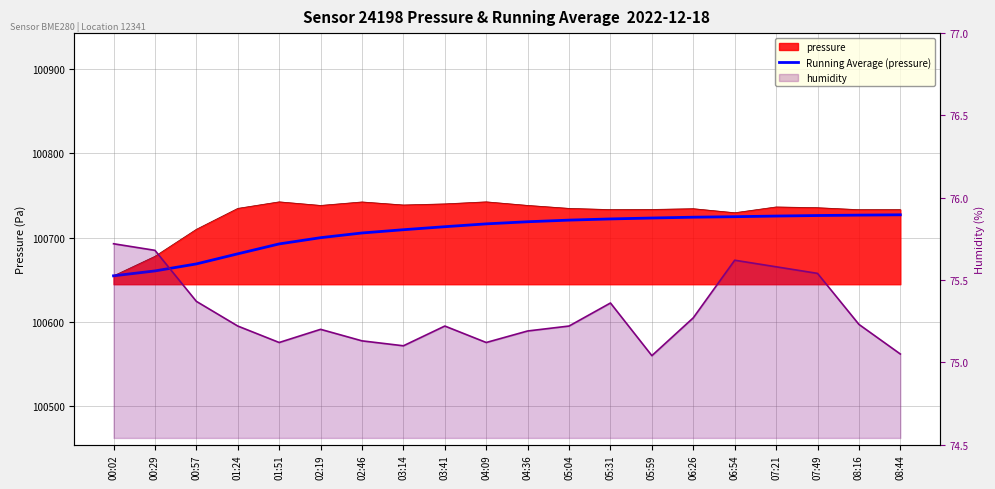

What is the ratio of the value at 02:19 to the value at 04:36?

1.0